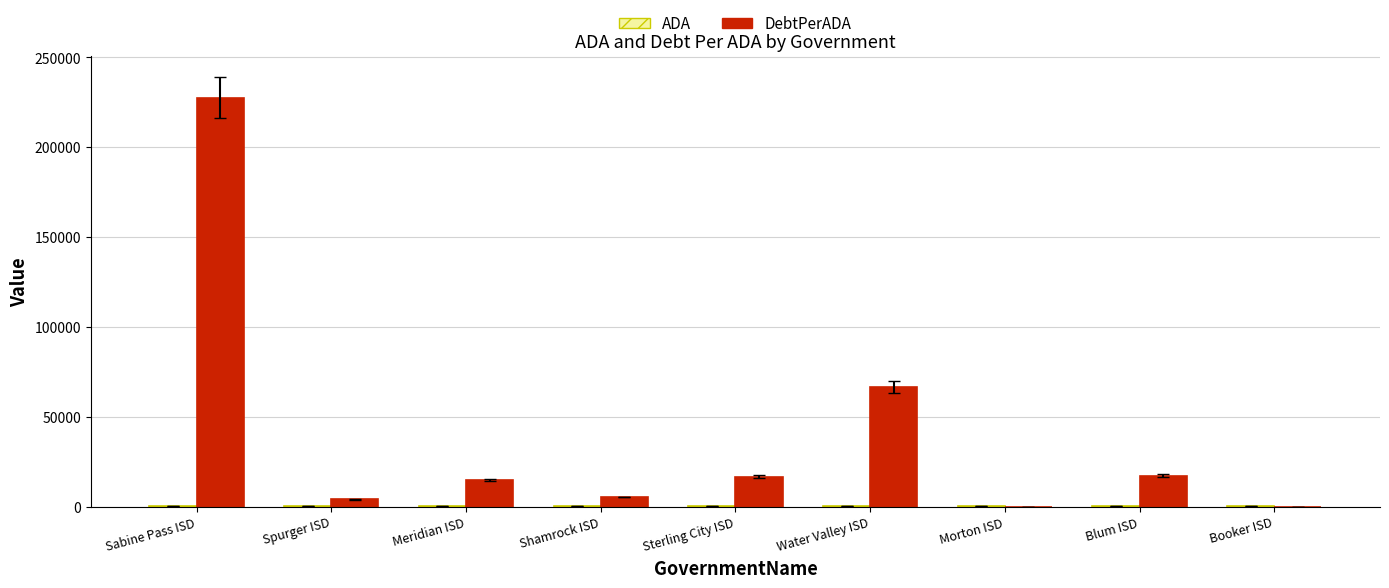

At which category is the sum across all series the highest?

Sabine Pass ISD